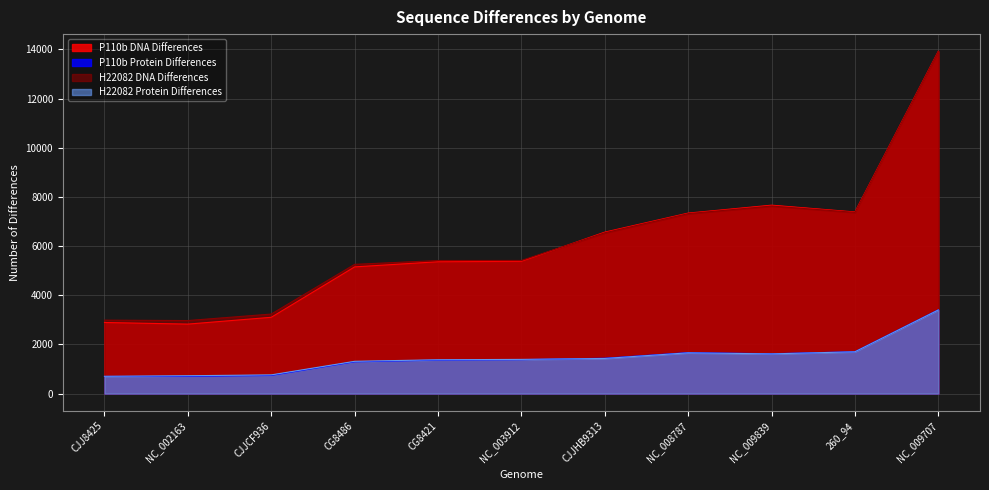

What is the value of the H22082 DNA Differences point at the 5th from the left?

5412